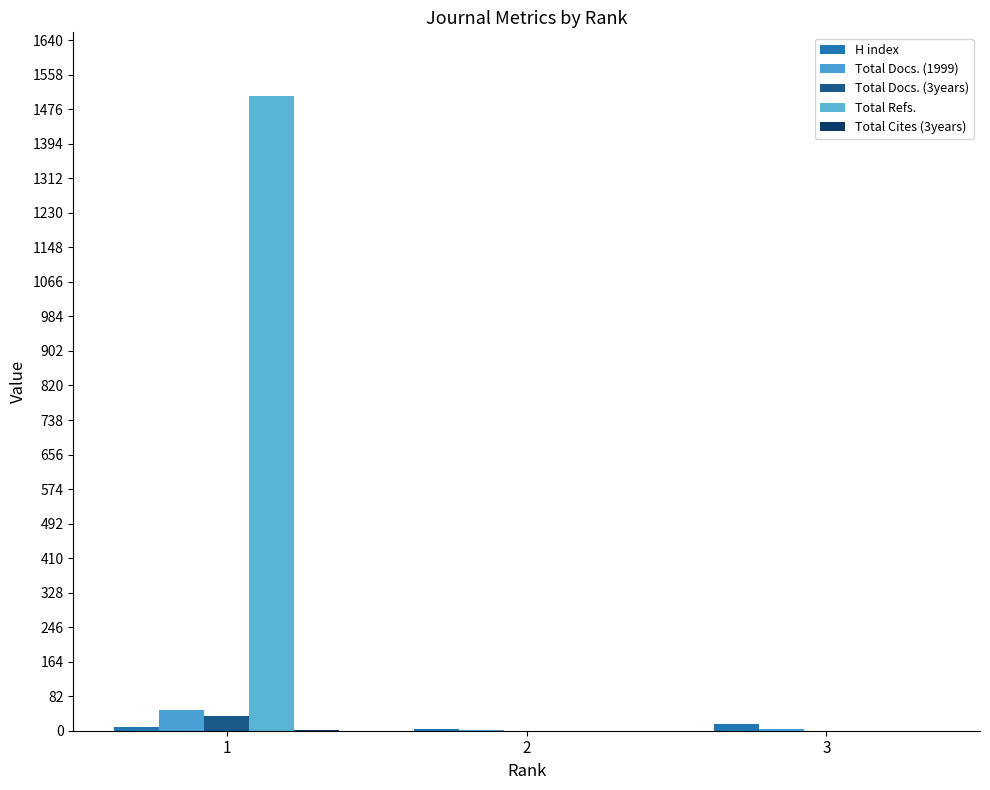

What is the lowest value of the Total Docs. (1999) series?

1